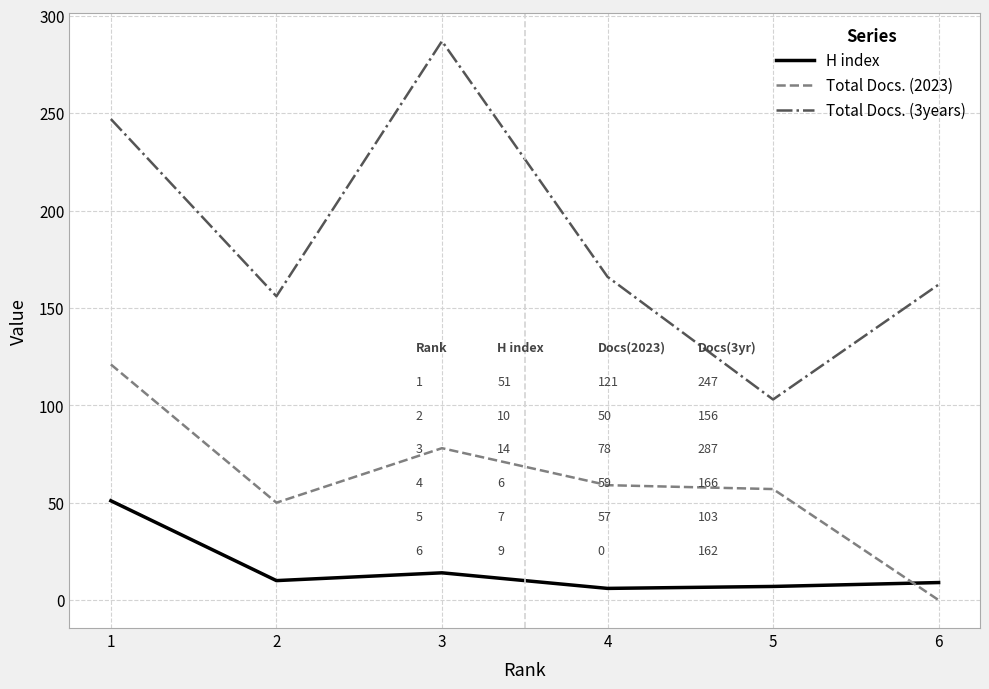

What is the difference between the maximum and minimum values in the Total Docs. (2023) series?

121